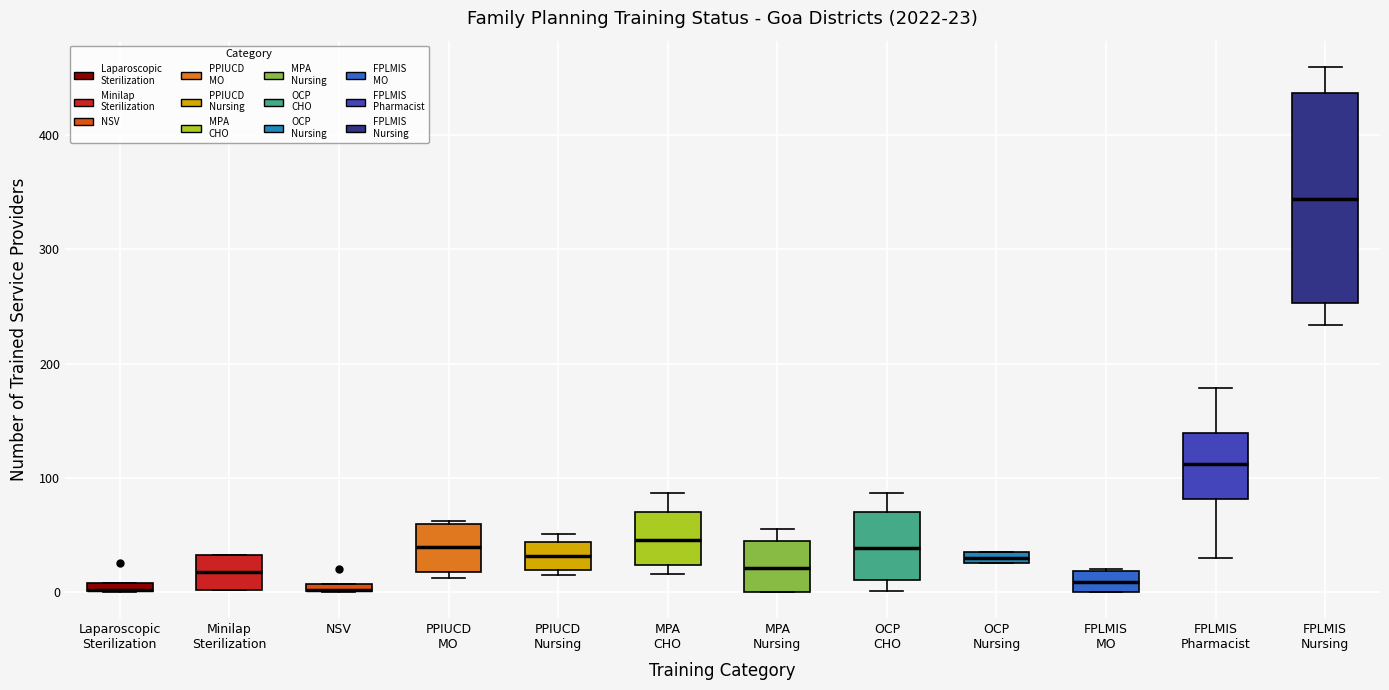

Which box is the tallest, from its lower edge to its upper edge?

FPLMIS Nursing